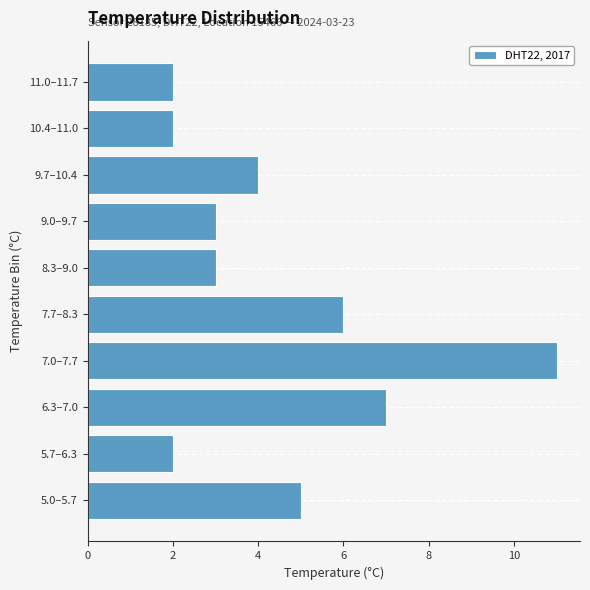

Reading bottom to top, transcribe all the data shown in this chart.

5.0–5.7=5	5.7–6.3=2	6.3–7.0=7	7.0–7.7=11	7.7–8.3=6	8.3–9.0=3	9.0–9.7=3	9.7–10.4=4	10.4–11.0=2	11.0–11.7=2